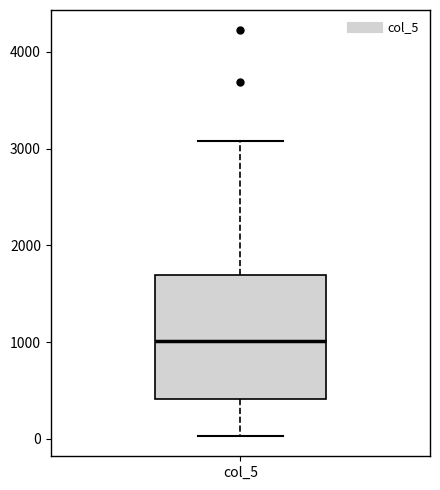

Where does the upper whisker of the box for col_5 end on the y-axis? The values are not printed on the chart, so give them approximately, as read against the axis.

3100